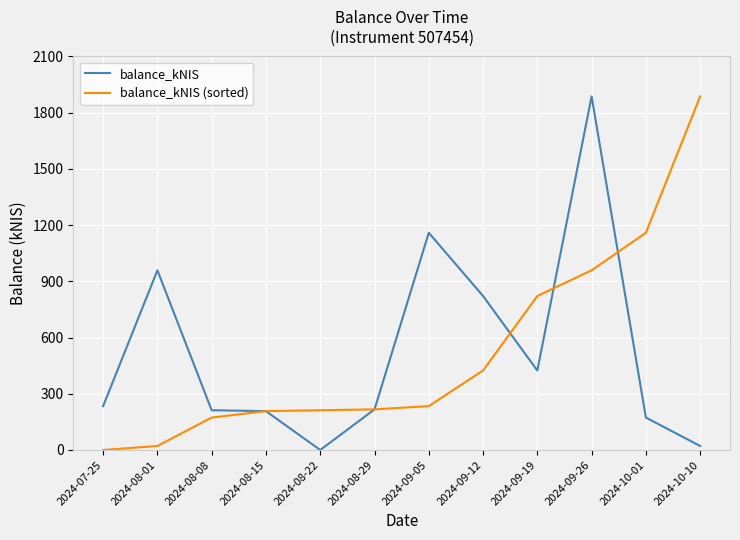

Is it true that balance_kNIS equals 207.3 at 2024-08-15?

True